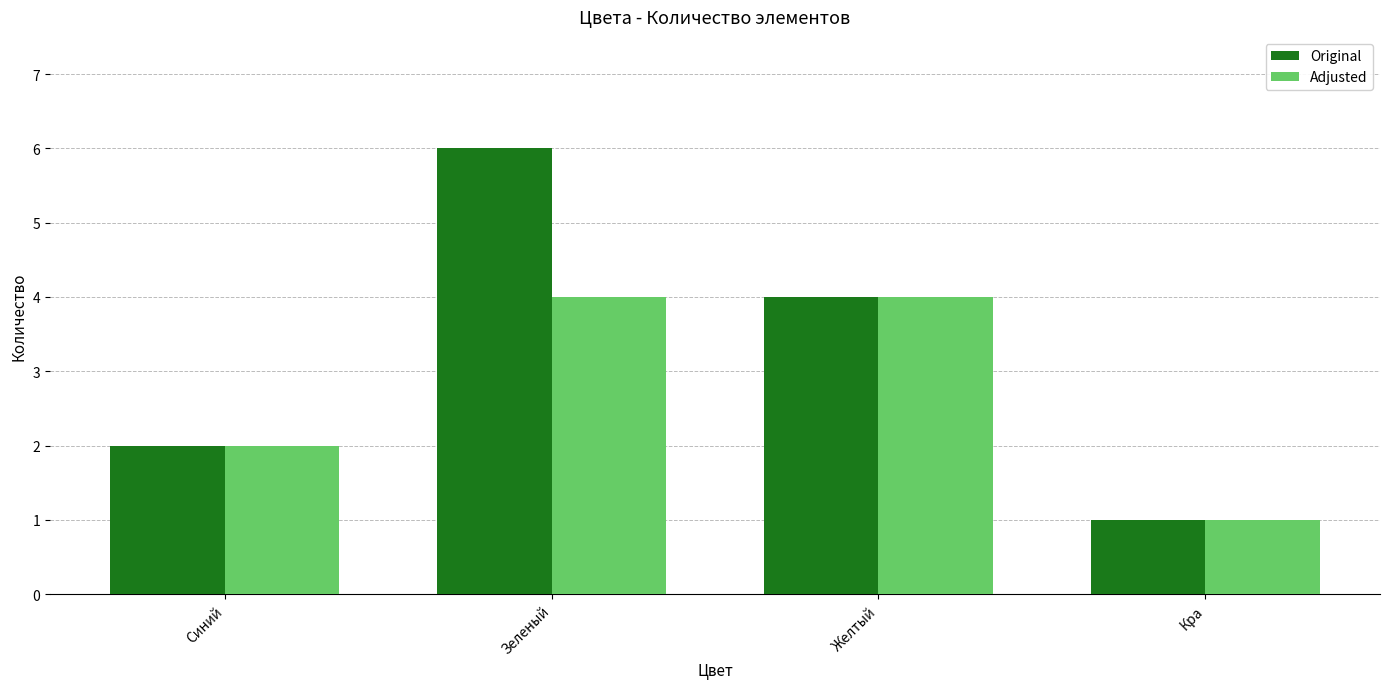

What is the label of the 1st bar from the left?

Синий